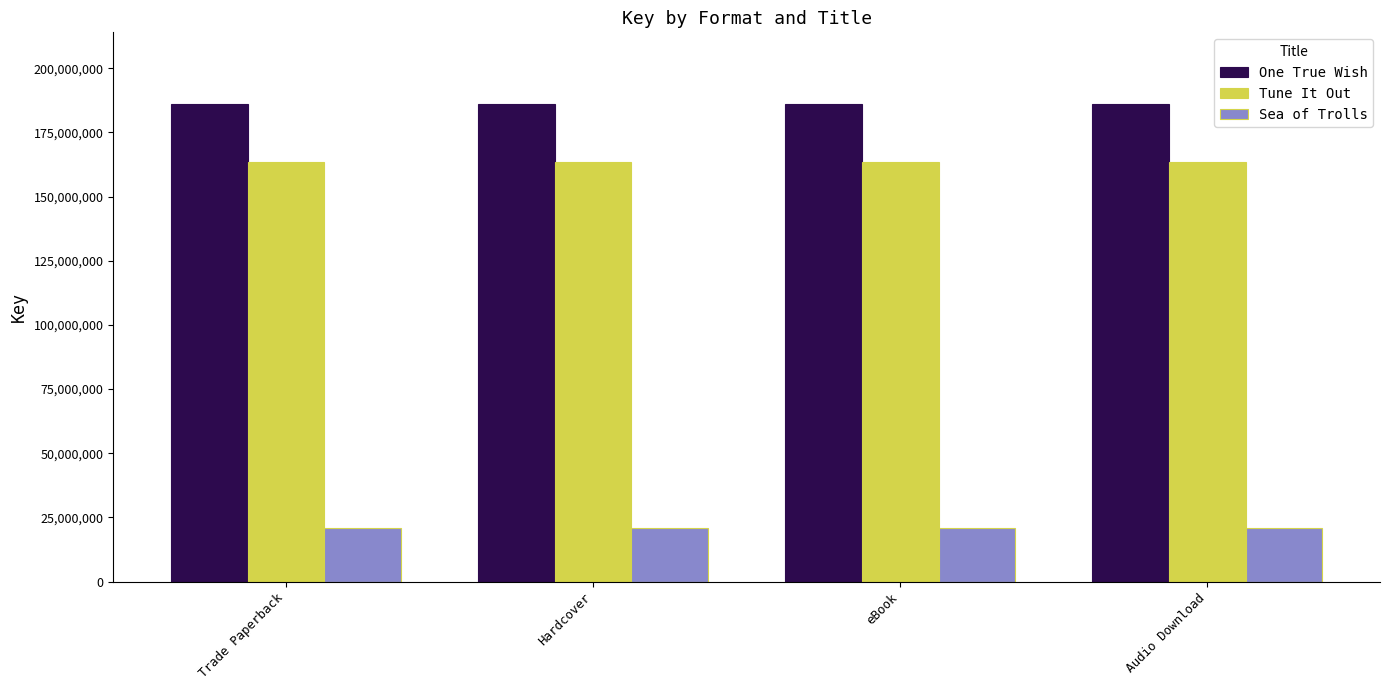

What is the sum of all One True Wish values?

744429856